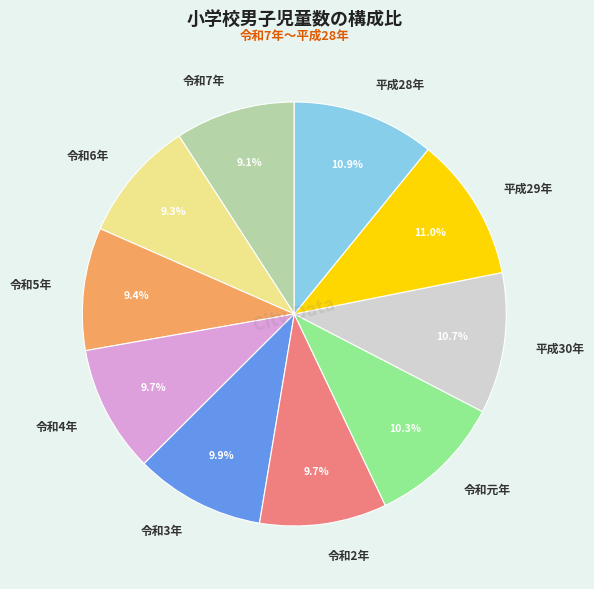

How many segments does this pie chart have?

10